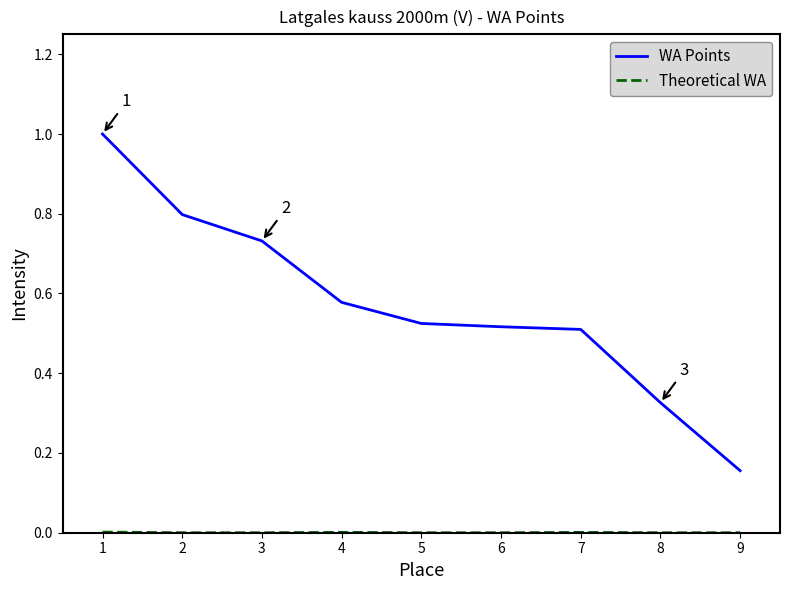

What is the difference between the maximum and minimum values in the WA Points series?

0.8